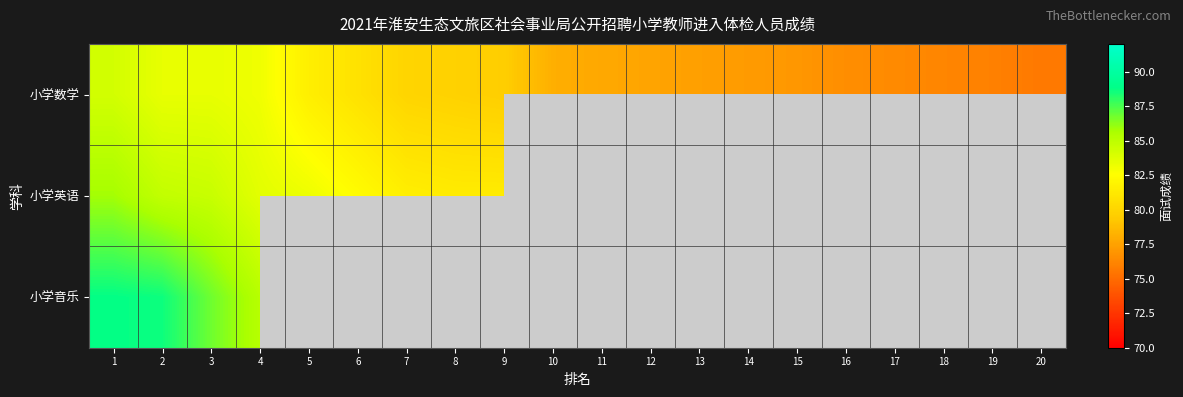

How many categories are shown in the chart?

20